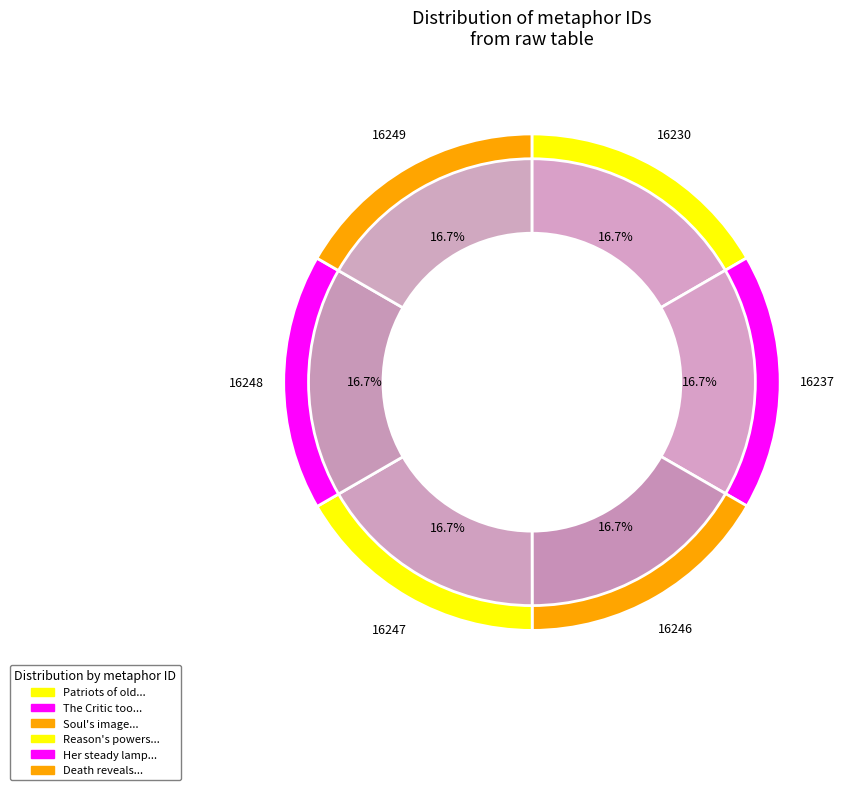

The The Critic too with wit and taste slice represents 17% of the pie. True or false?

True